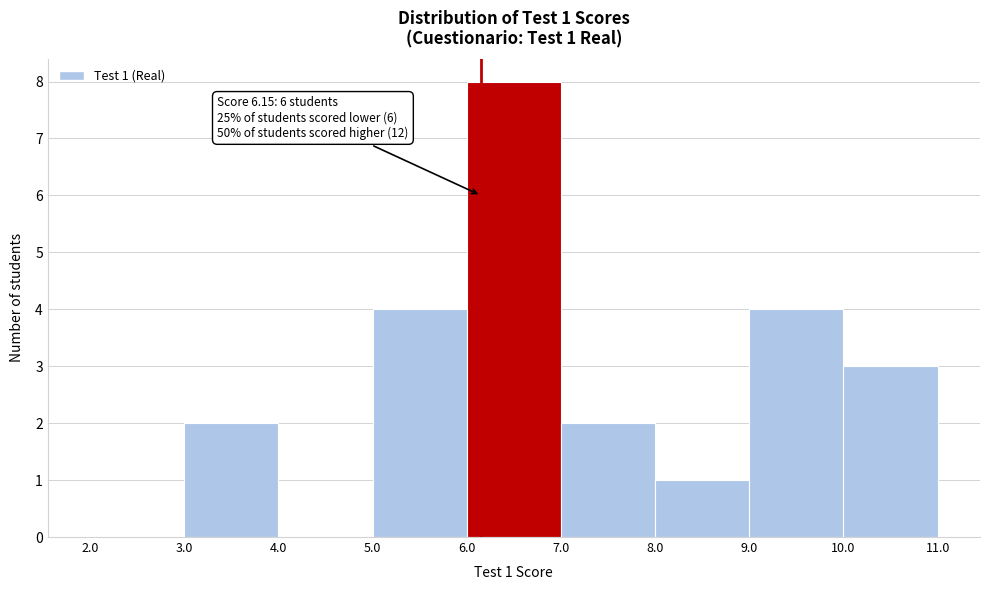

Which range on the x-axis has the tallest bar?

6.0 to 7.0